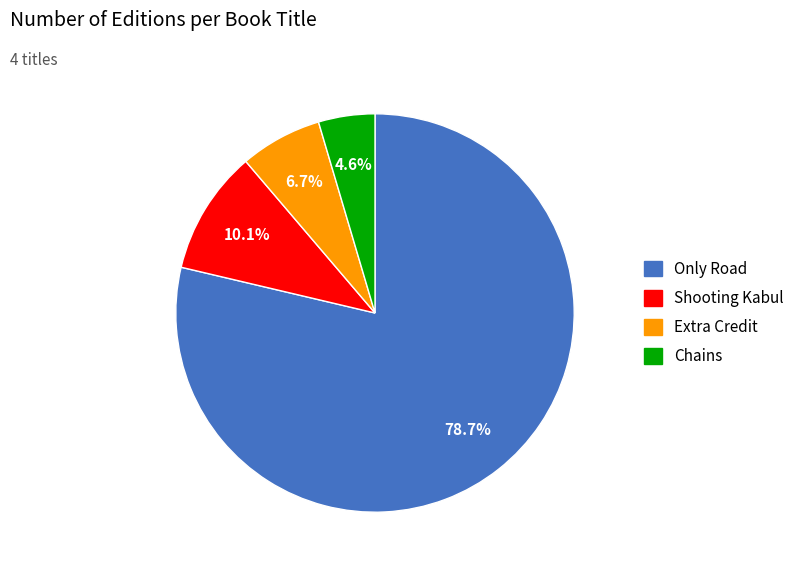

Which category has the biggest portion of the pie?

Only Road